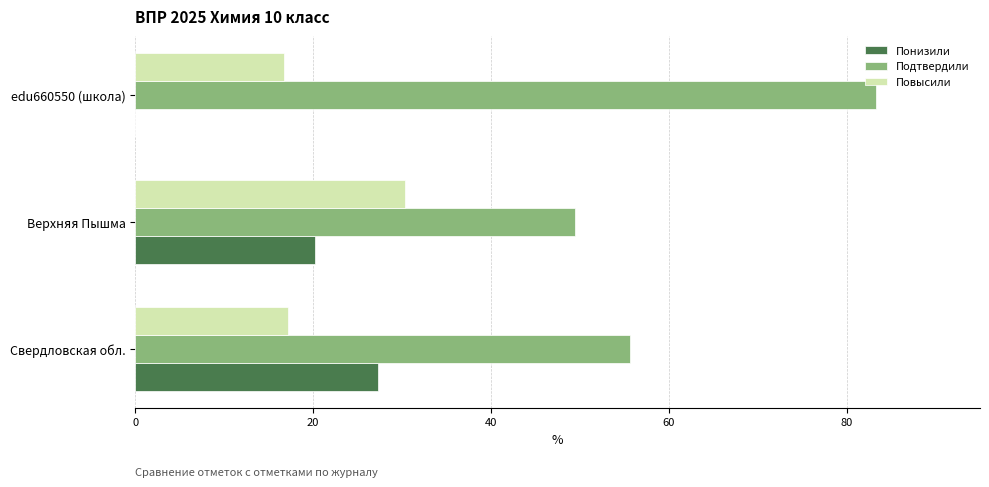

Which category has the highest value across all series?

edu660550 (школа)